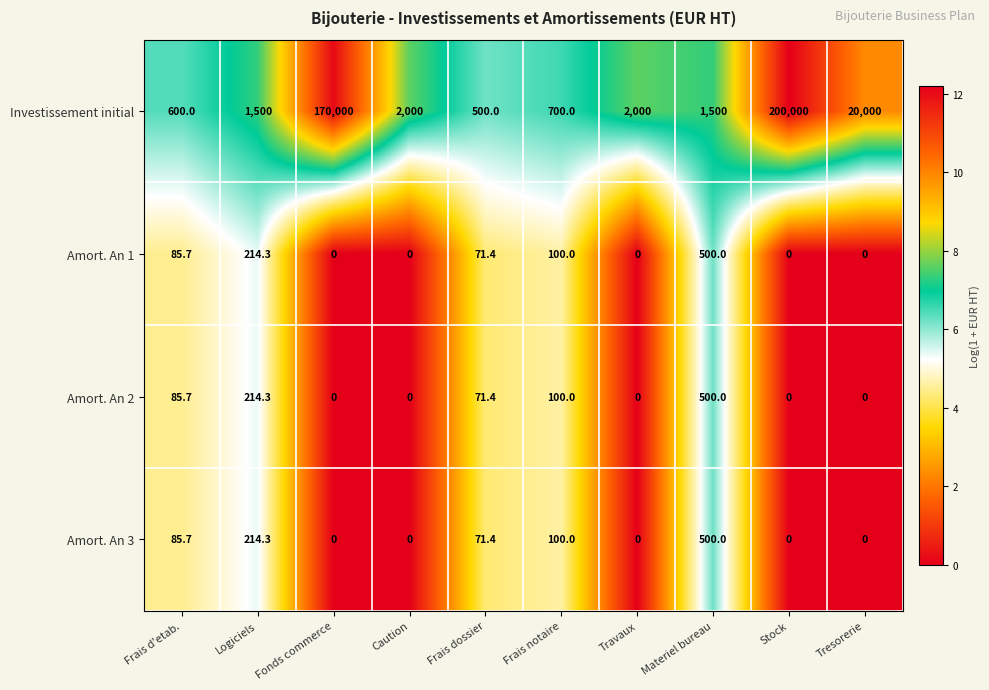

What is the sum of the Amort. An 1 values at Frais notaire and Logiciels?

314.3